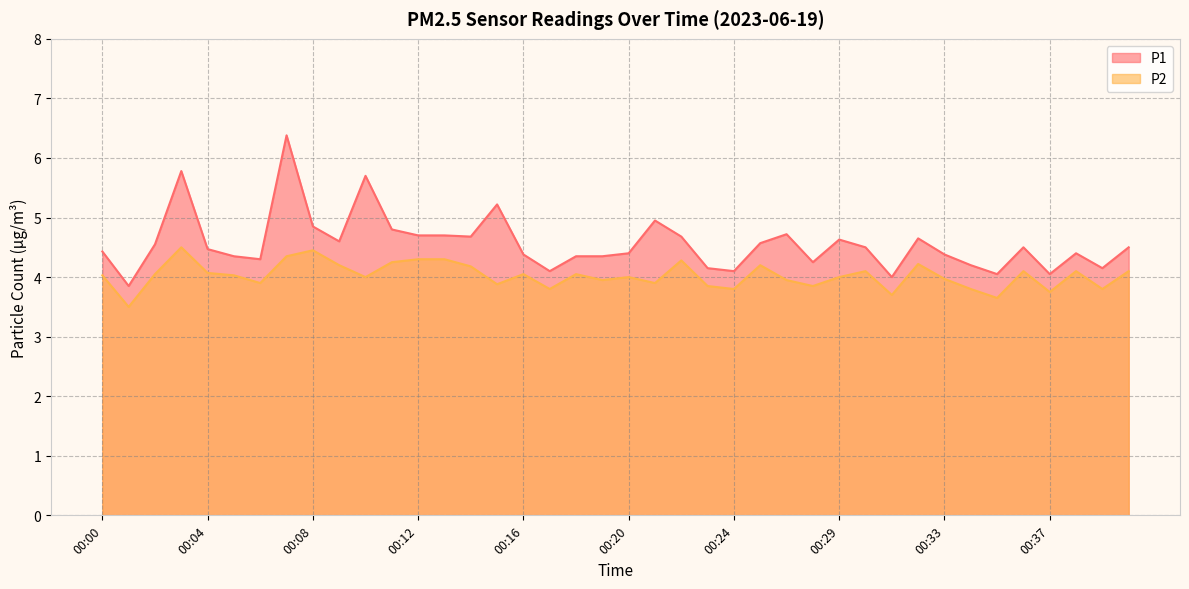

Reading left to right, list all the values displayed in this chart.

P1: 00:00=4.4	00:01=3.9	00:02=4.5	00:03=5.8	00:04=4.5	00:05=4.3	00:06=4.3	00:07=6.4	00:08=4.8	00:09=4.6	00:10=5.7	00:11=4.8	00:12=4.7	00:13=4.7	00:14=4.7	00:15=5.2	00:16=4.4	00:17=4.1	00:18=4.3	00:19=4.3	00:20=4.4	00:21=5.0	00:22=4.7	00:23=4.2	00:24=4.1	00:26=4.6	00:27=4.7	00:28=4.2	00:29=4.6	00:30=4.5	00:31=4.0	00:32=4.7	00:33=4.4	00:34=4.2	00:35=4.0	00:36=4.5	00:37=4.0	00:38=4.4	00:39=4.2	00:40=4.5
P2: 00:00=4.0	00:01=3.5	00:02=4.0	00:03=4.5	00:04=4.1	00:05=4.0	00:06=3.9	00:07=4.3	00:08=4.5	00:09=4.2	00:10=4.0	00:11=4.2	00:12=4.3	00:13=4.3	00:14=4.2	00:15=3.9	00:16=4.0	00:17=3.8	00:18=4.0	00:19=4.0	00:20=4.0	00:21=3.9	00:22=4.3	00:23=3.9	00:24=3.8	00:26=4.2	00:27=4.0	00:28=3.9	00:29=4.0	00:30=4.1	00:31=3.7	00:32=4.2	00:33=4.0	00:34=3.8	00:35=3.6	00:36=4.1	00:37=3.8	00:38=4.1	00:39=3.8	00:40=4.1